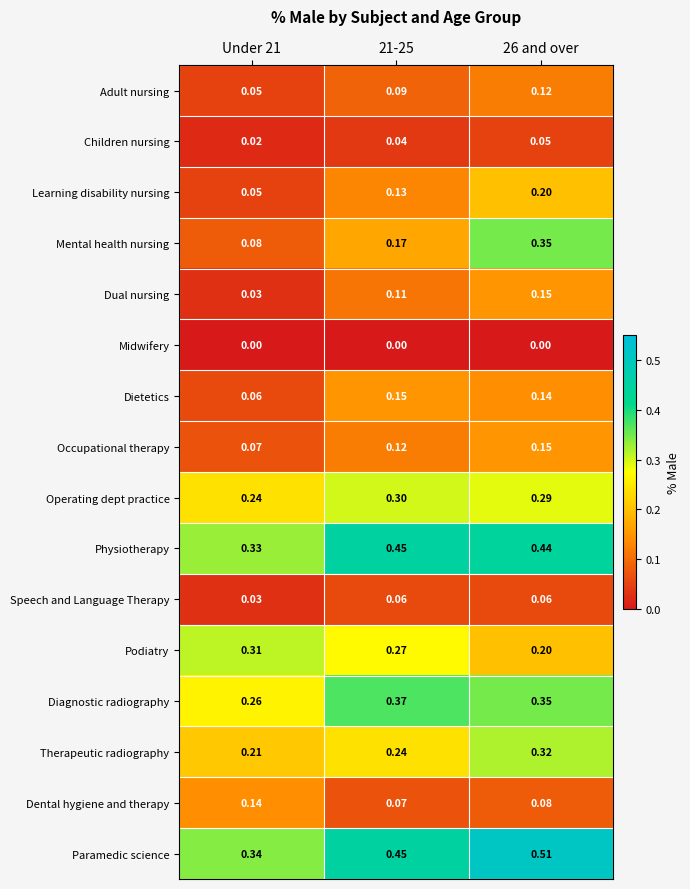

Which series has the largest total across all categories?

Paramedic science